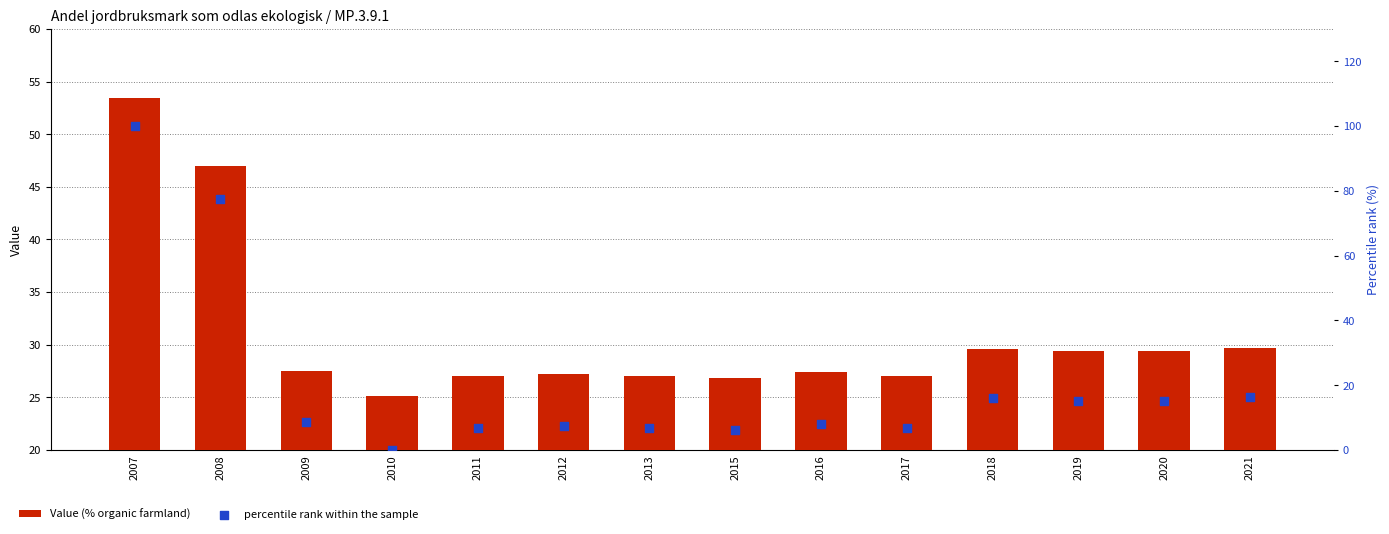

Which series contains the lowest Y value?

percentile rank within the sample